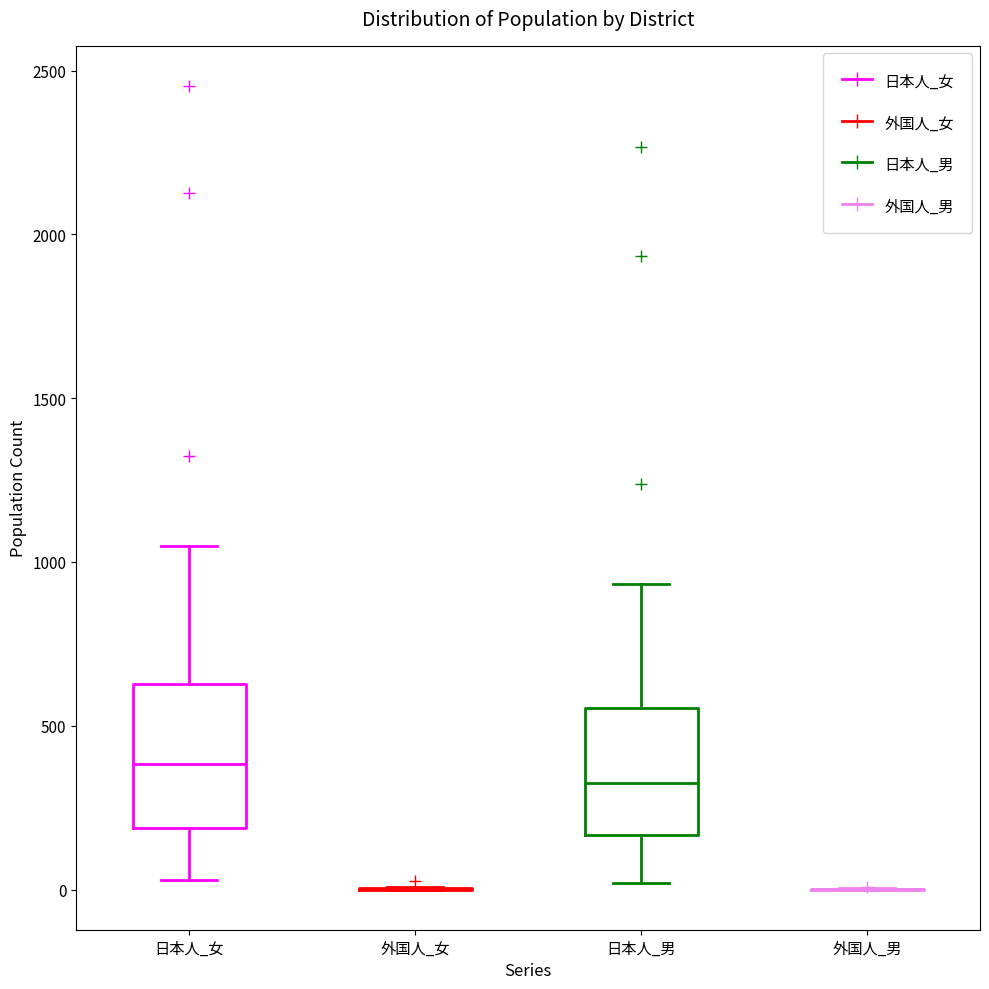

Reading left to right, read every box against the y-axis: the position of its median line, the range the box covers, and the ends of its whiskers. The values are not printed on the chart, so give them approximately, as read against the axis.

日本人_女: median 400, box 200 to 650, whiskers 50 to 1050
外国人_女: box collapsed to a line at 0, whiskers 0 to 0
日本人_男: median 350, box 150 to 550, whiskers 0 to 950
外国人_男: box collapsed to a line at 0, whiskers 0 to 0